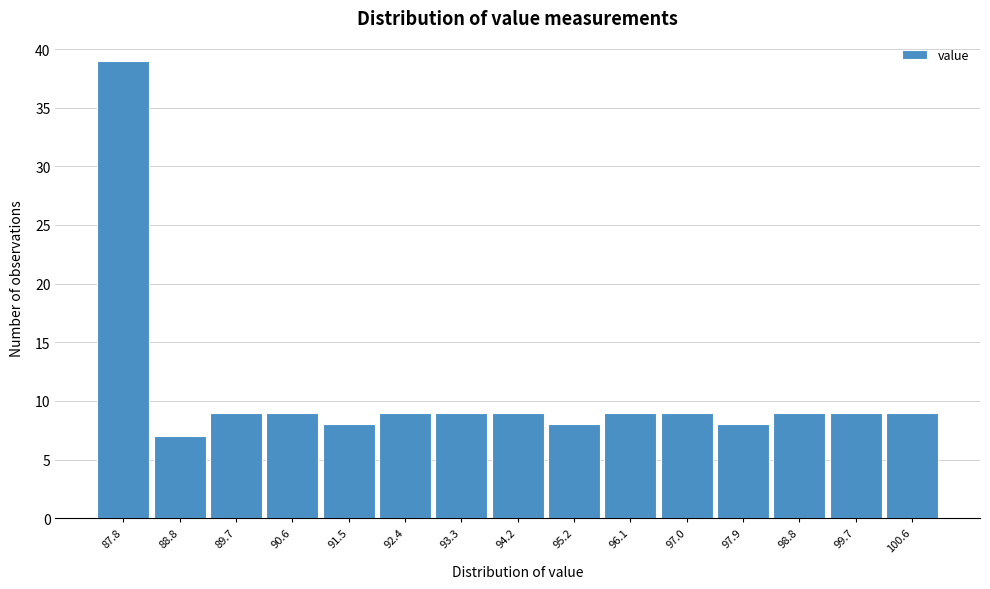

Reading left to right, extract all data points from this chart.

39	7	9	9	8	9	9	9	8	9	9	8	9	9	9